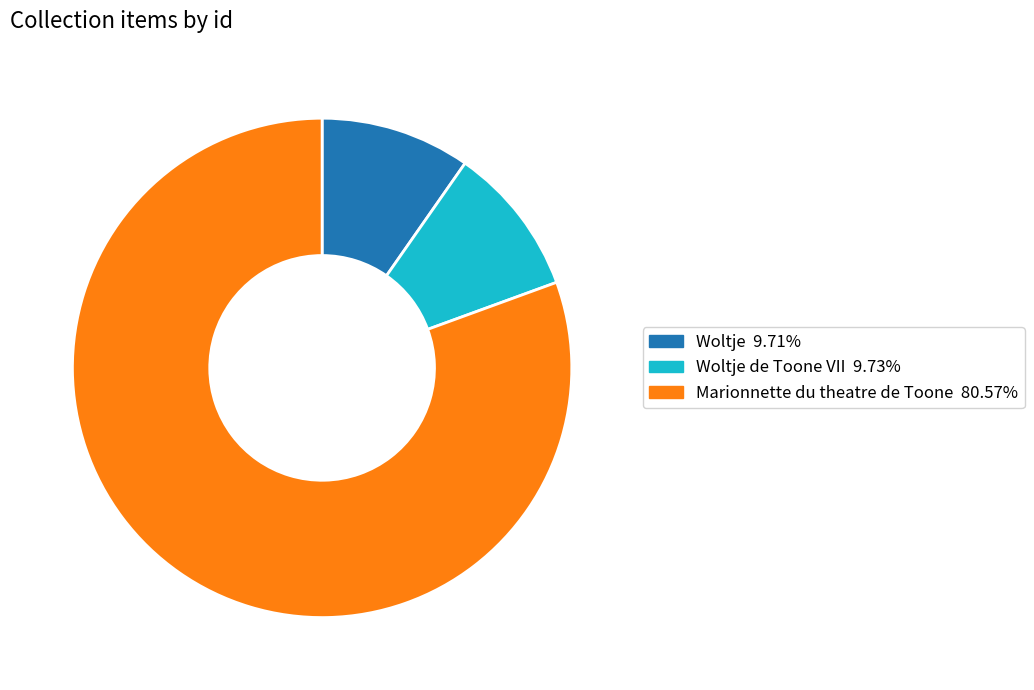

Does Woltje de Toone VII 9.73% account for over 50% of the chart?

No